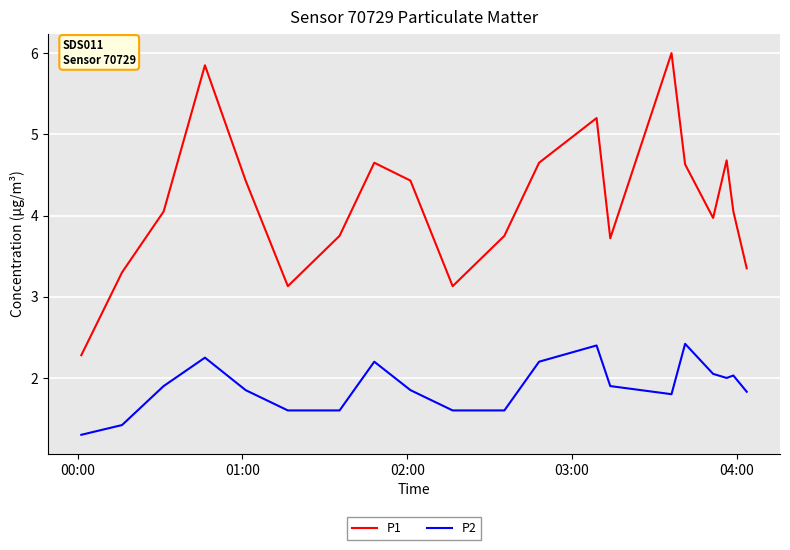

Which series has the largest total across all categories?

P1